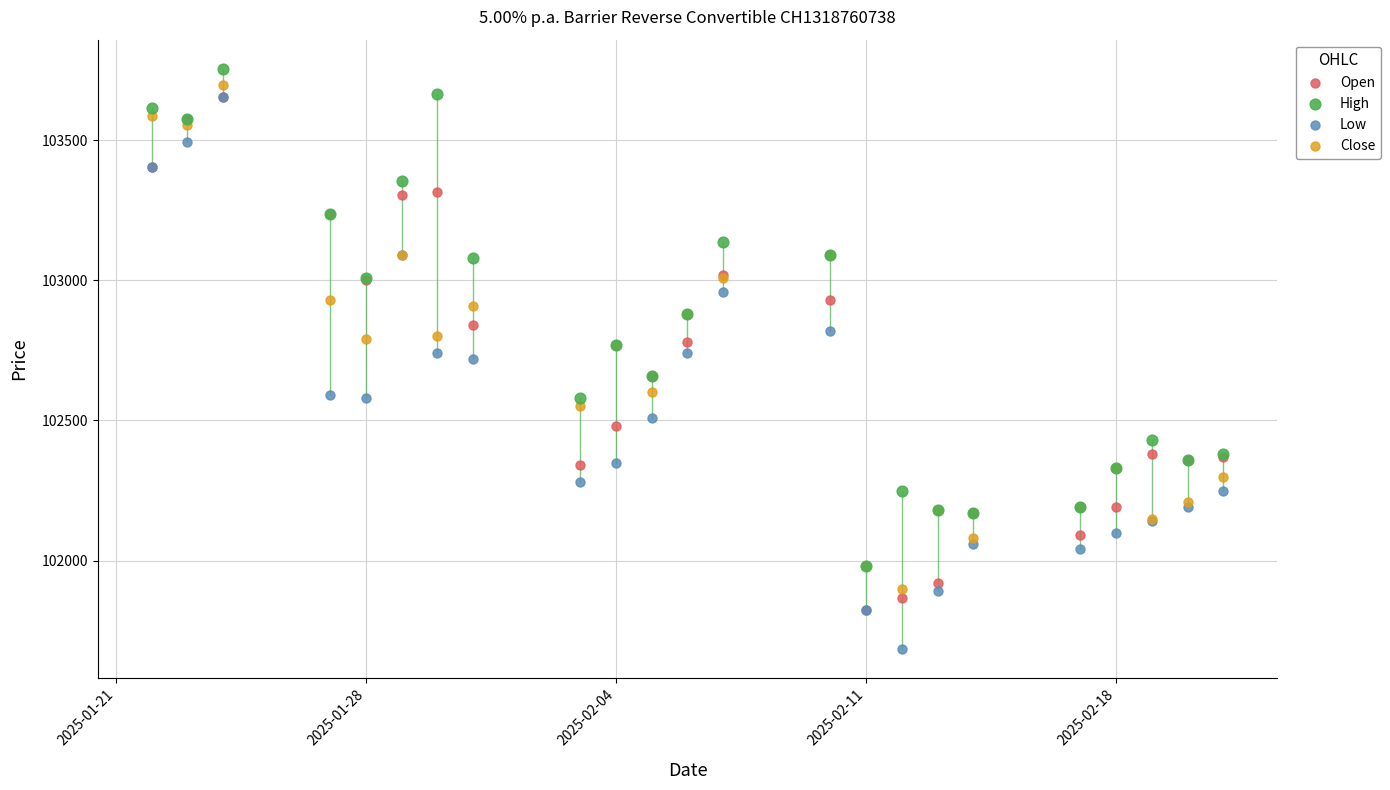

Which series has the largest Y range (max minus min)?

Low